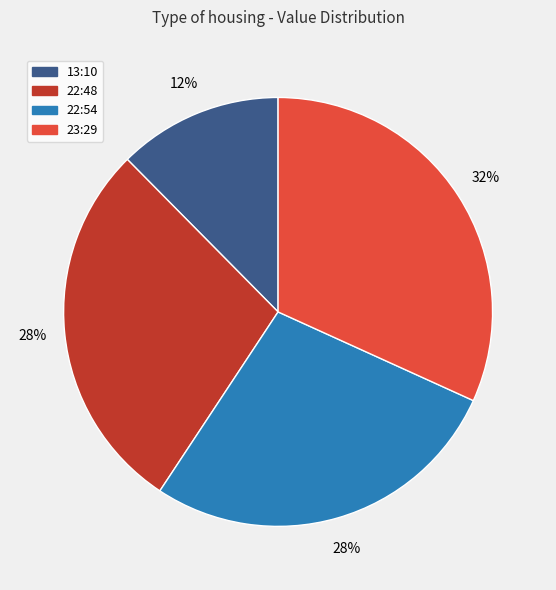

Is it true that 22:48 is 20% of the pie?

False